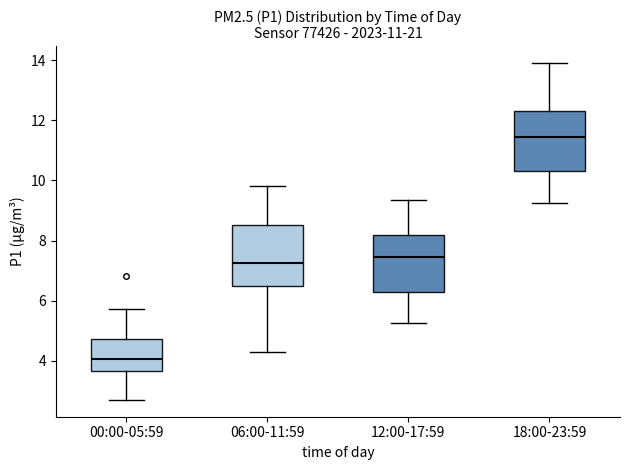

Which box has the highest median line?

18:00-23:59